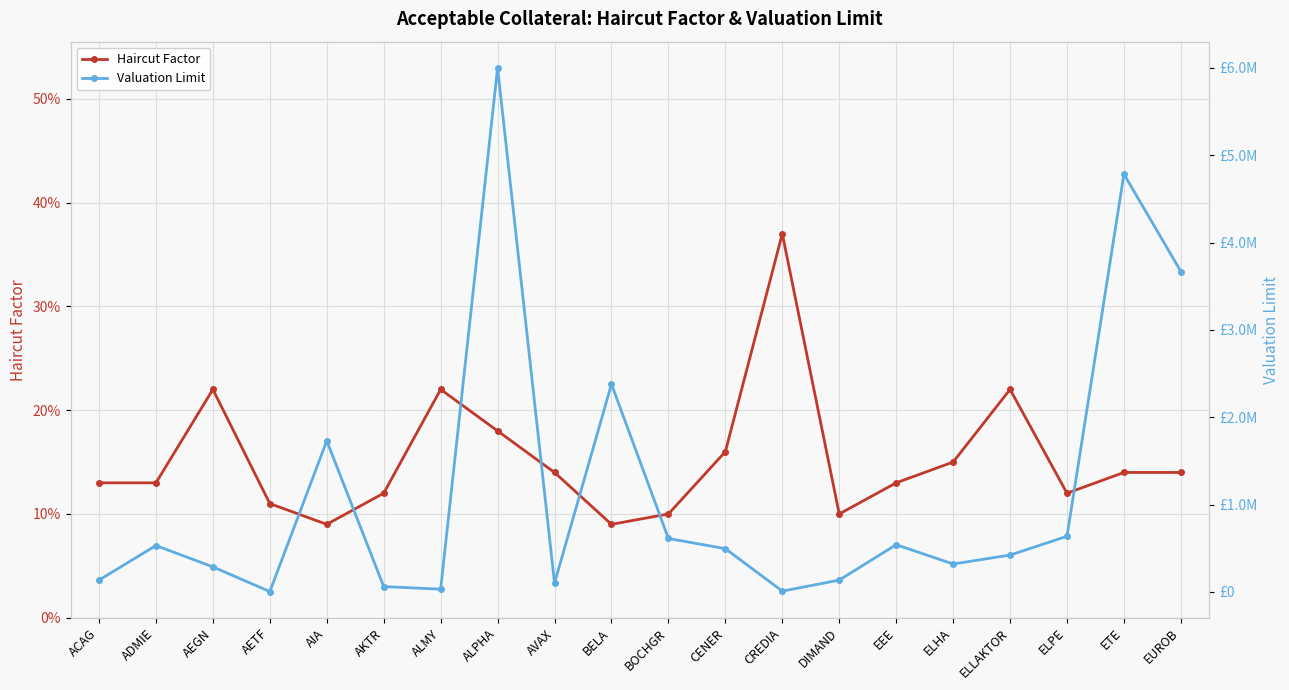

At which category is the sum across all series the highest?

ALPHA